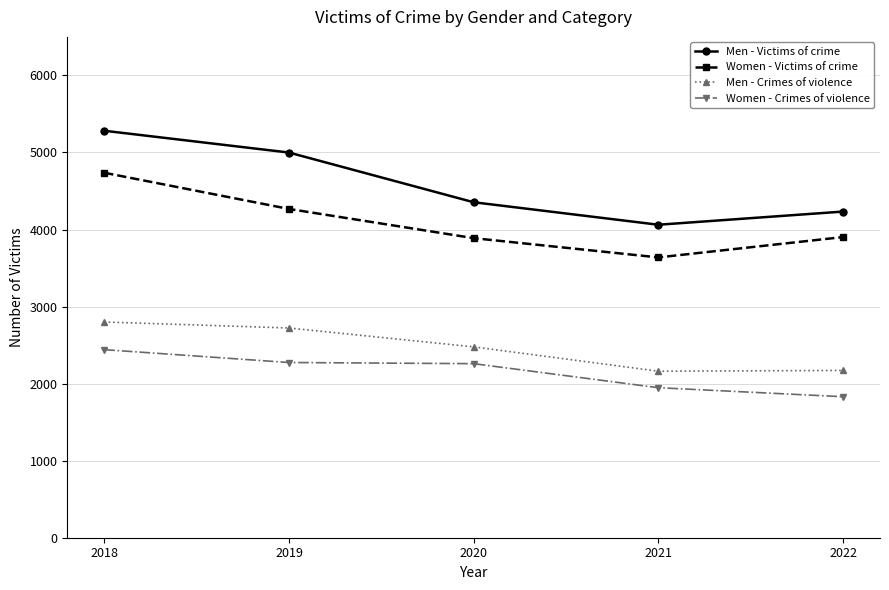

What are all the series names shown in the legend?

Men - Victims of crime, Women - Victims of crime, Men - Crimes of violence, Women - Crimes of violence